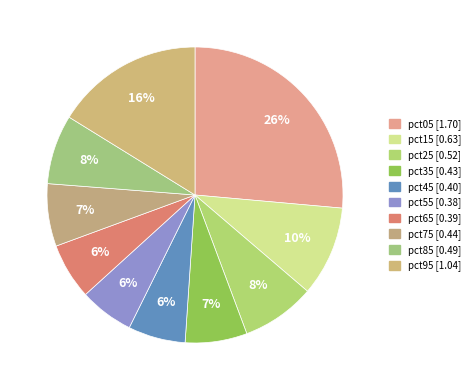

Is there a majority slice in this chart?

No